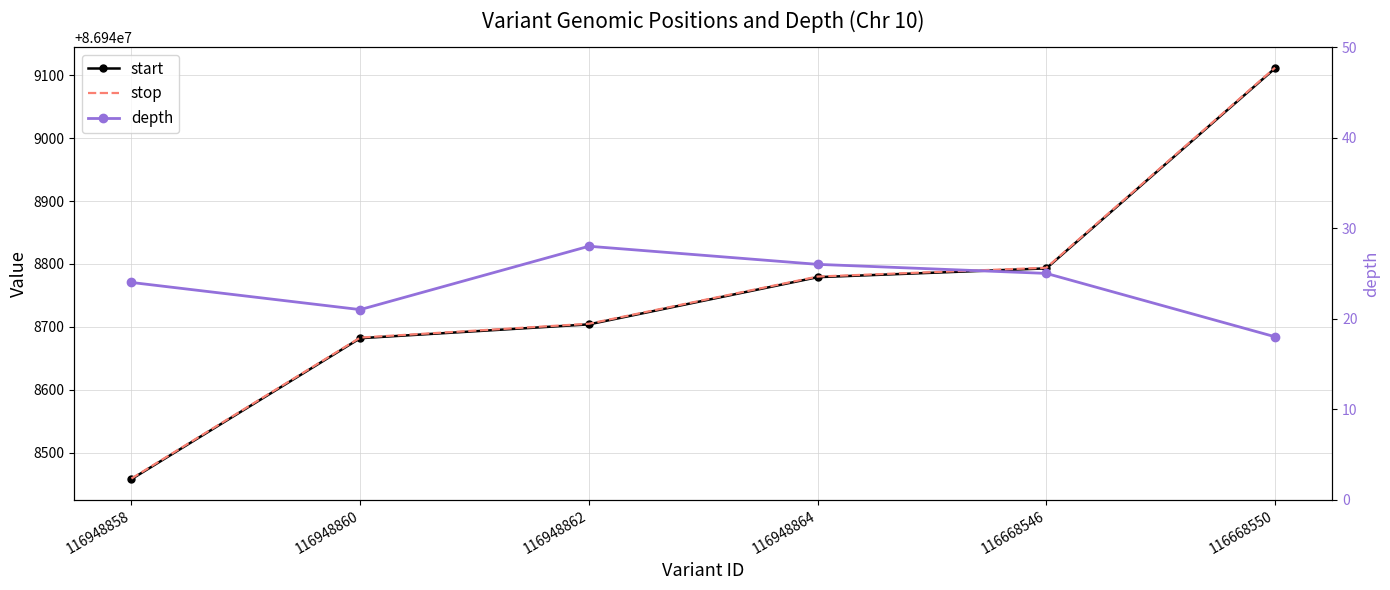

The value of start at 116668550 is 86949111. True or false?

True